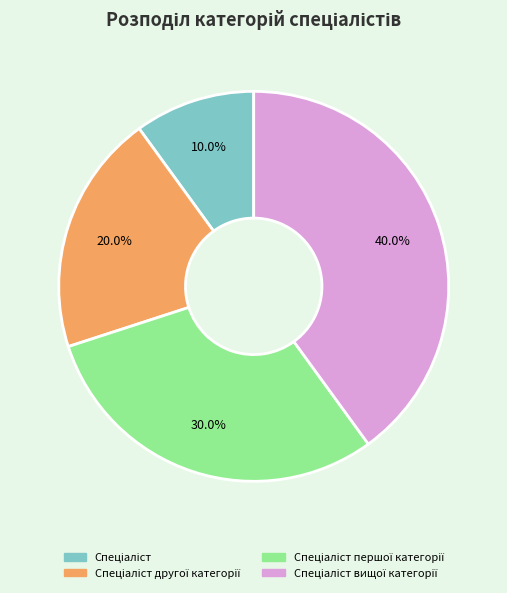

Is there any slice that represents more than half of the pie?

No